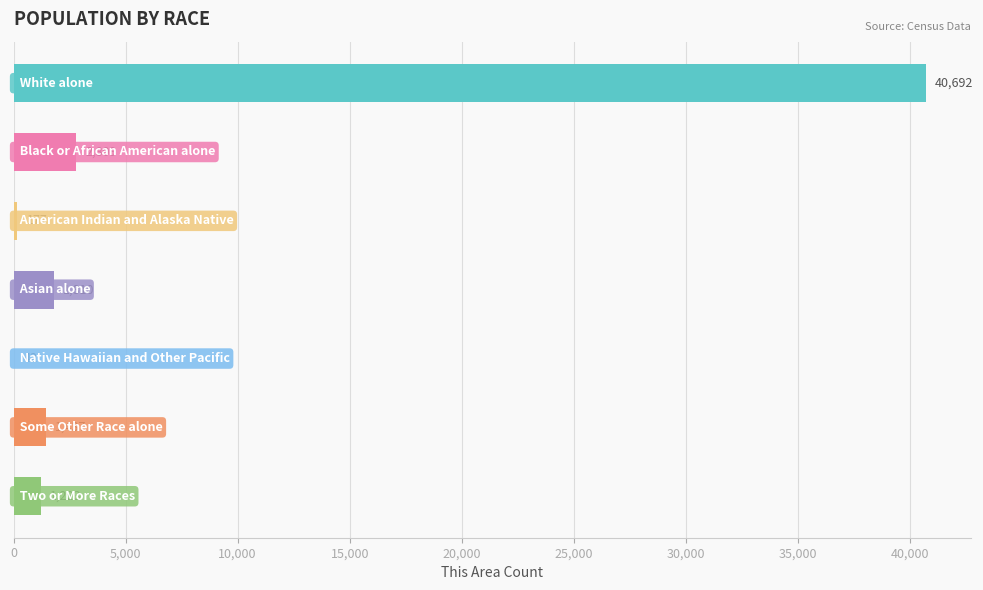

What is the greatest value displayed?

40692